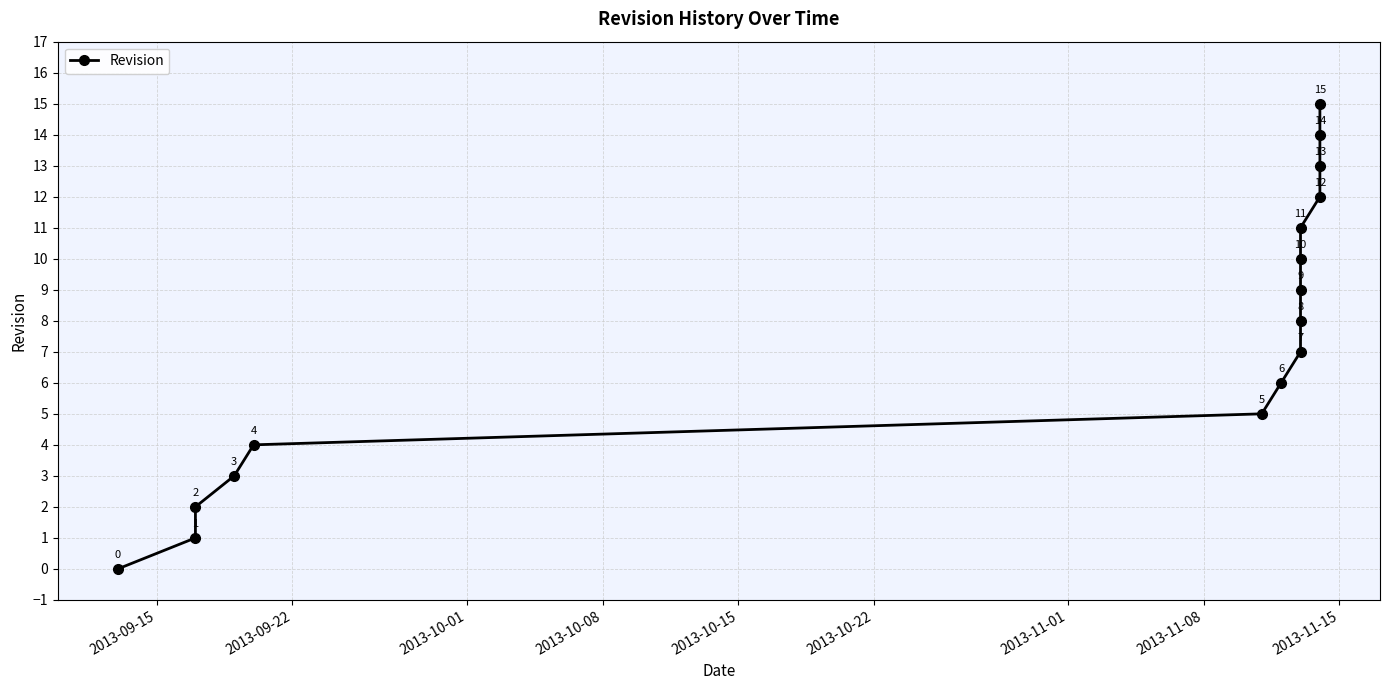

What is the value of the 14th point from the left?

13